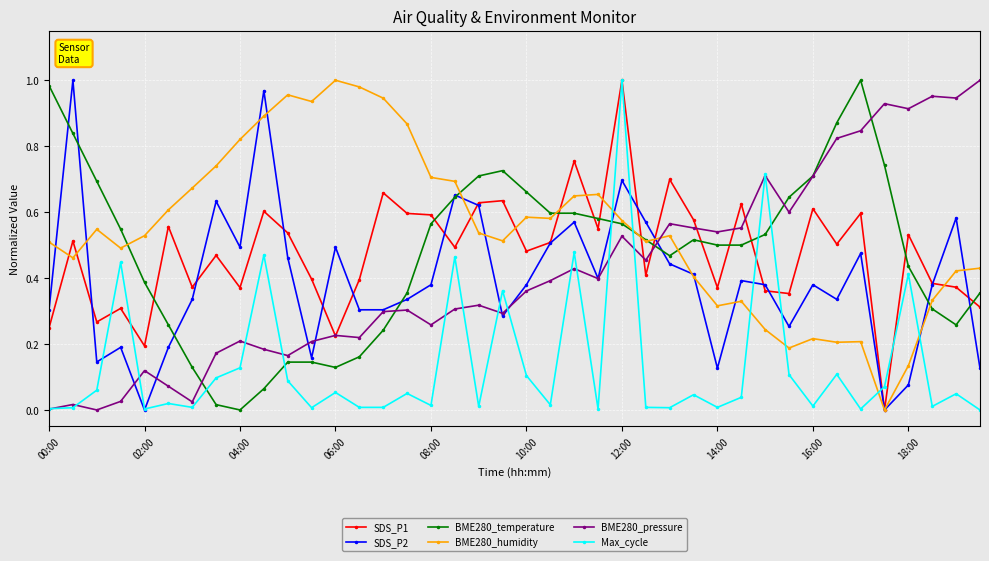

After their last crossing, which series has the higher values: SDS_P1 or BME280_temperature?

BME280_temperature